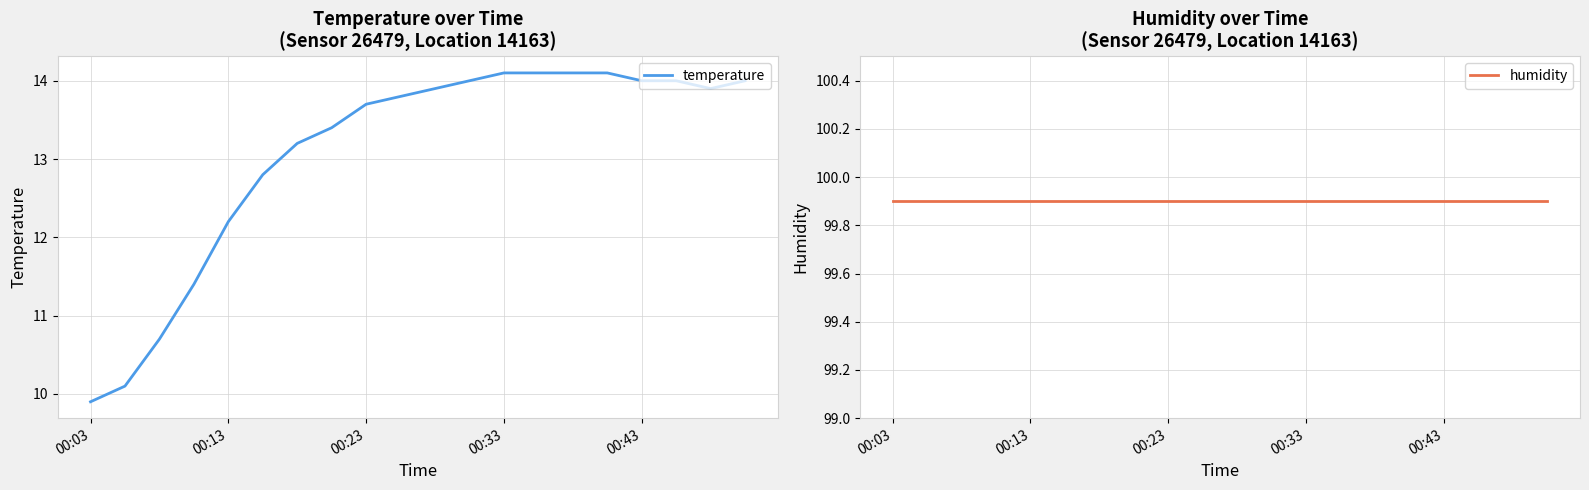

What is the maximum value shown in the chart?

99.9